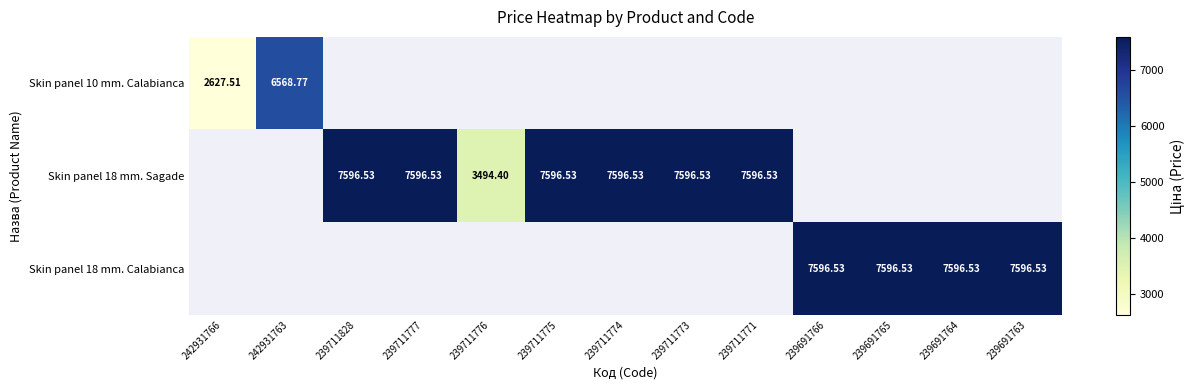

Is the value of Skin panel 18 mm. Sagade at 239711777 greater than the value of Skin panel 10 mm. Calabianca at 242931766?

Yes